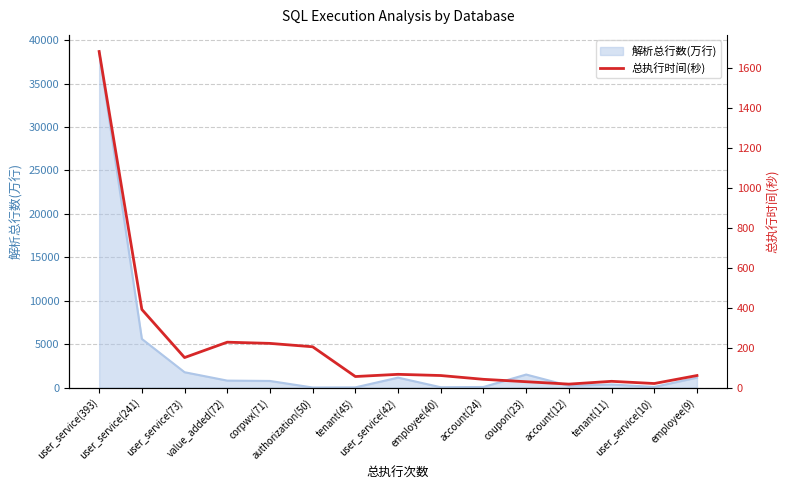

What is the label of the 7th point from the right?

employee(40)